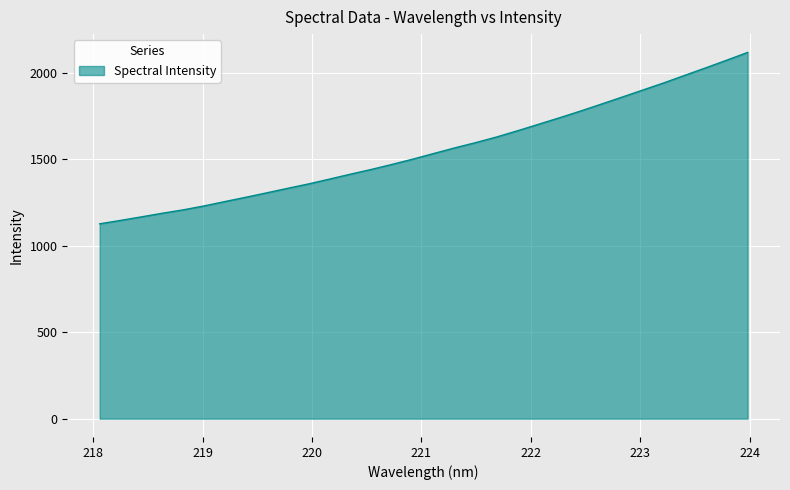

What is the greatest value displayed?

2117.5